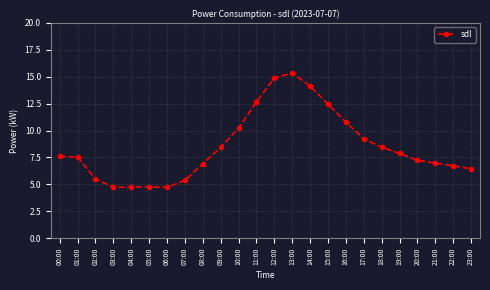

What is the value of the 15th point from the left?

14.1